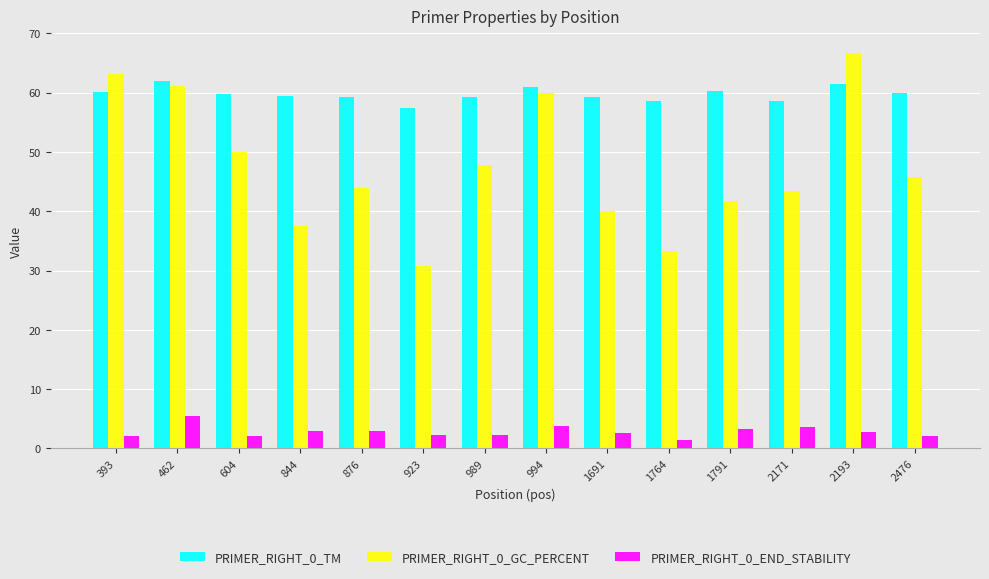

The value of PRIMER_RIGHT_0_GC_PERCENT at 876 is 44.0. True or false?

True